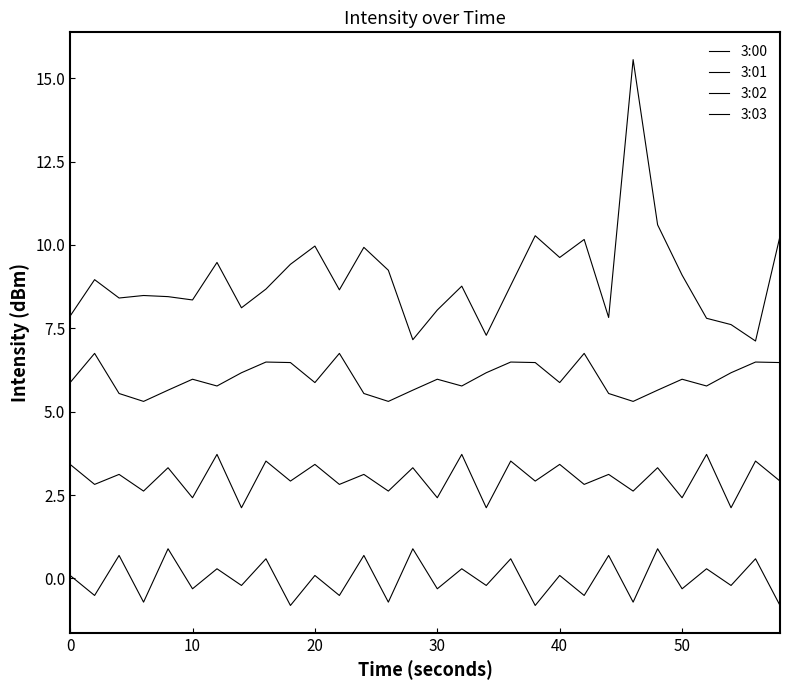

Does the chart have visible grid lines?

No